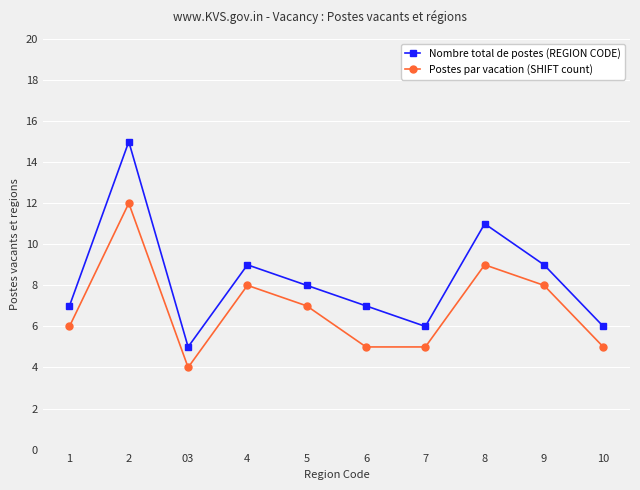

Is it true that Nombre total de postes (REGION CODE) equals 11 at 8?

True